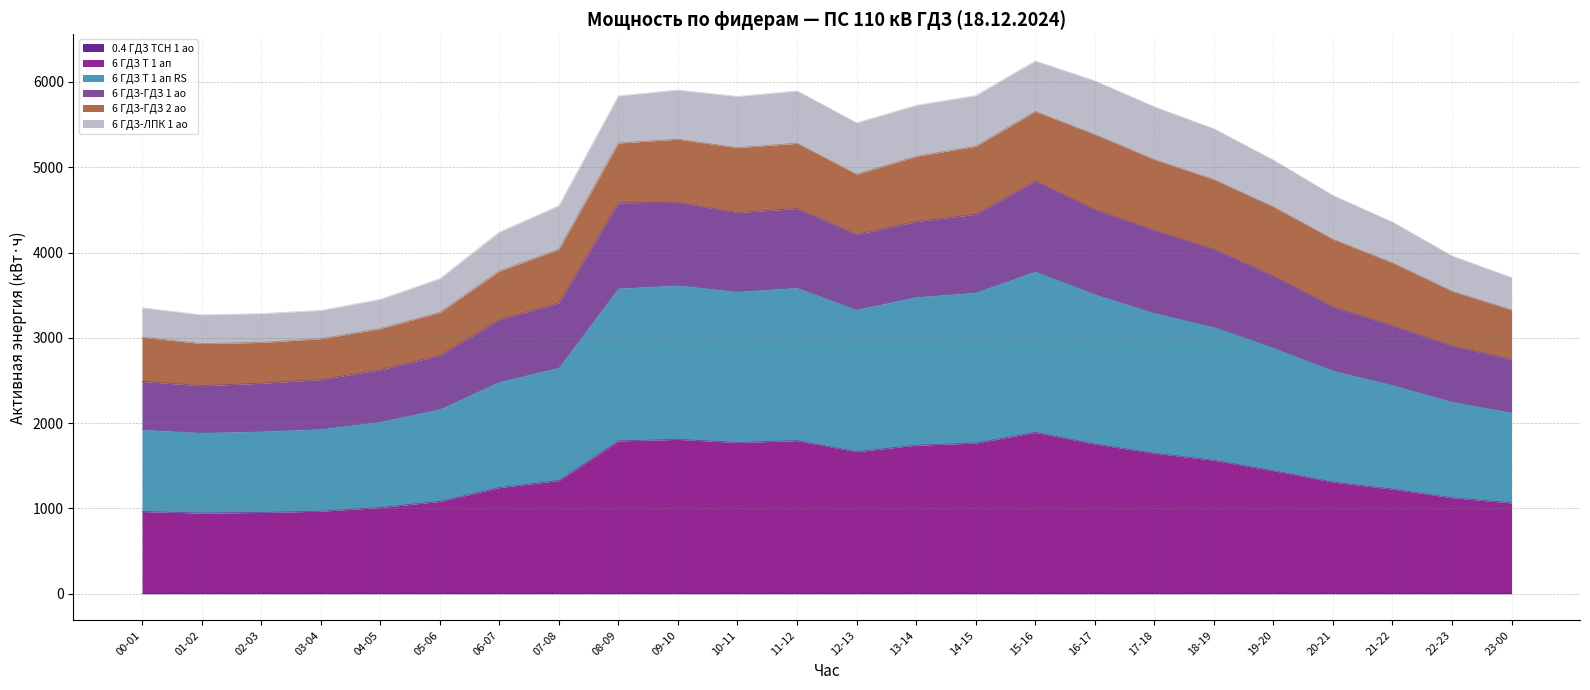

True or false: 0.4 ГДЗ ТСН 1 ао has more than 0 points higher than both neighbors.

True